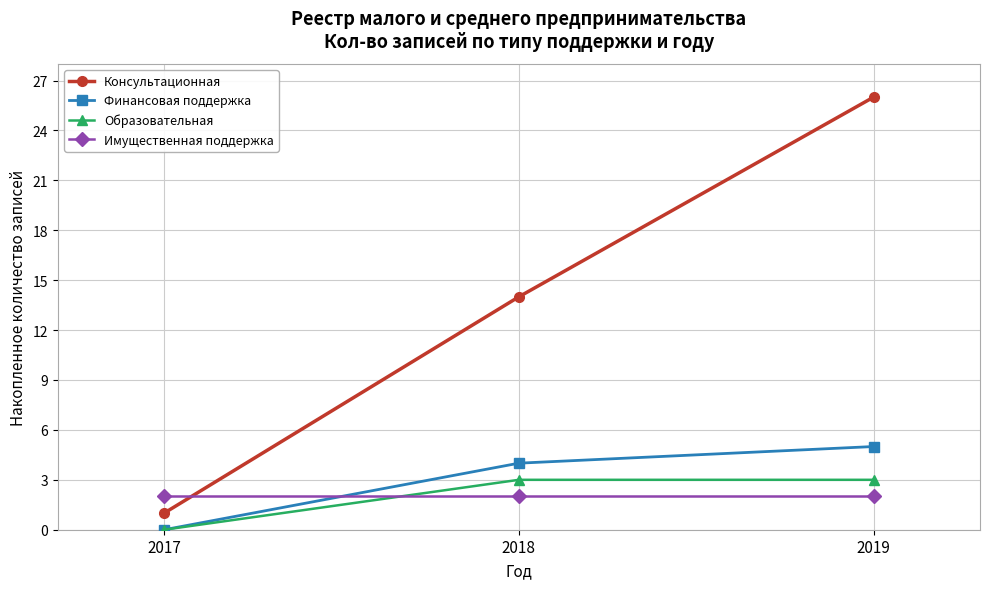

Count the number of data series in this chart.

4